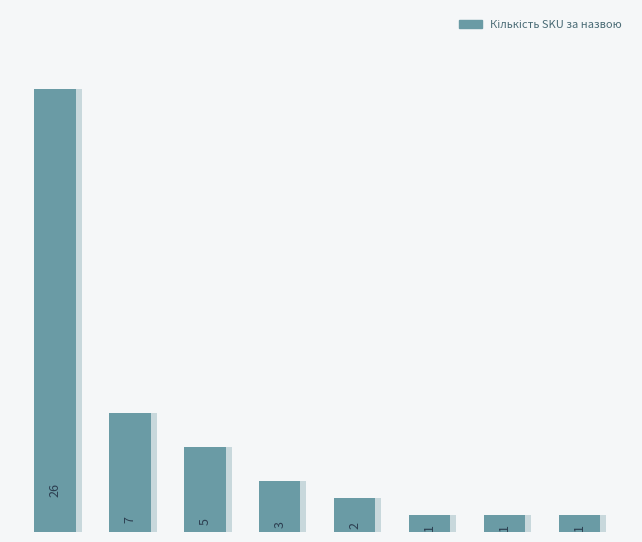

Reading left to right, what are all the values shown in this chart?

0=26	1=7	2=5	3=3	4=2	5=1	6=1	7=1